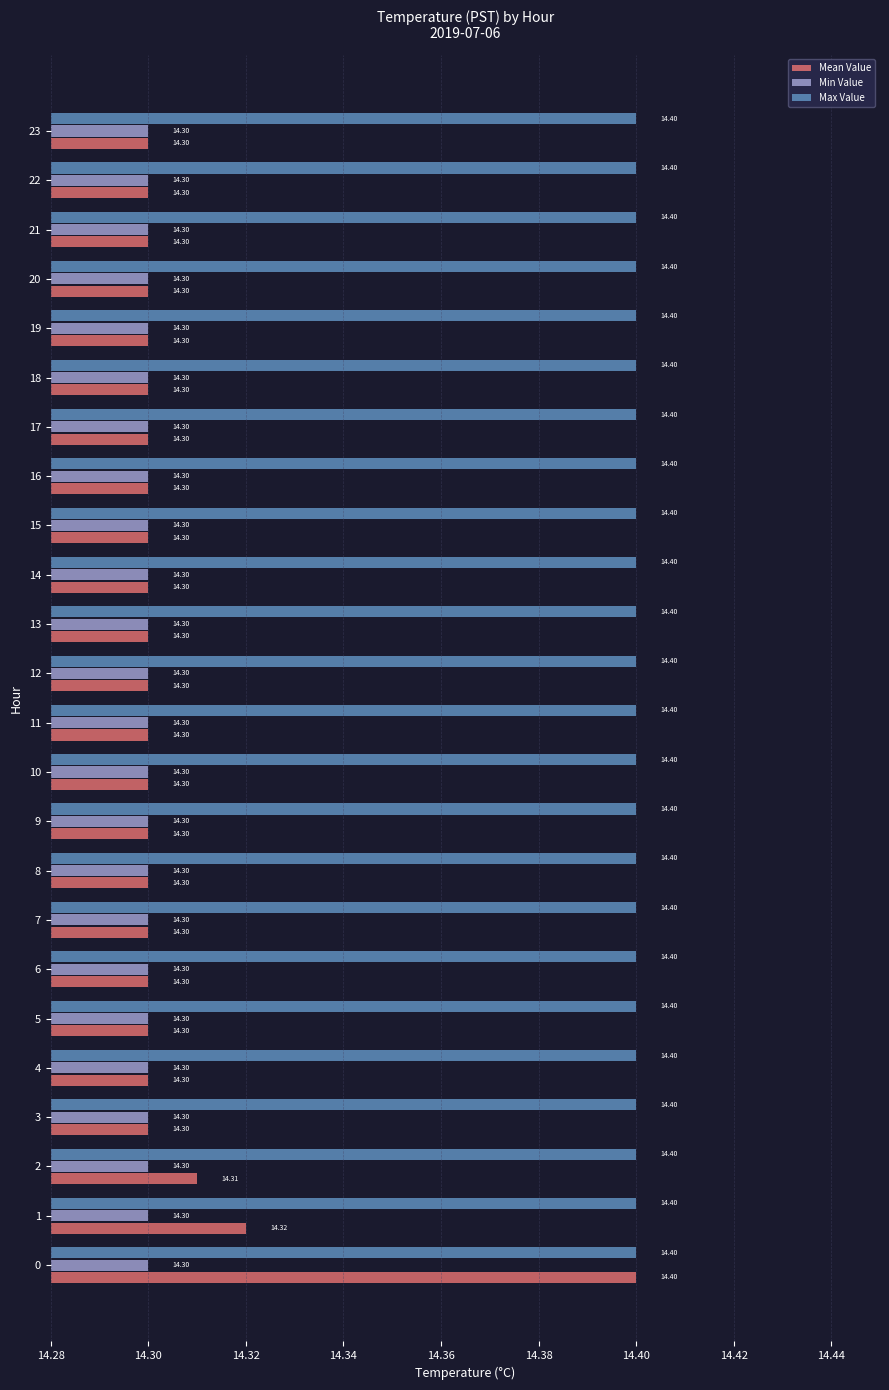

What is the sum of all Mean Value values?

343.3